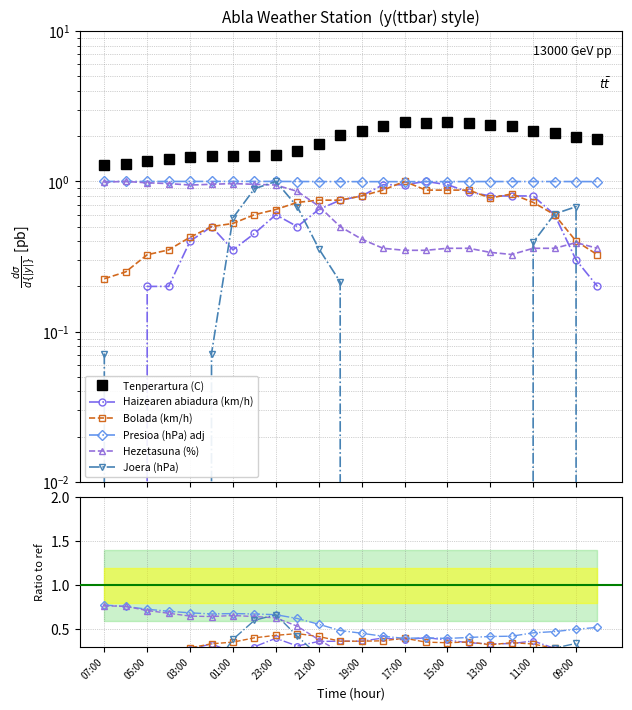

Between 15 and 18, which series saw the biggest shift?

Joera (hPa)